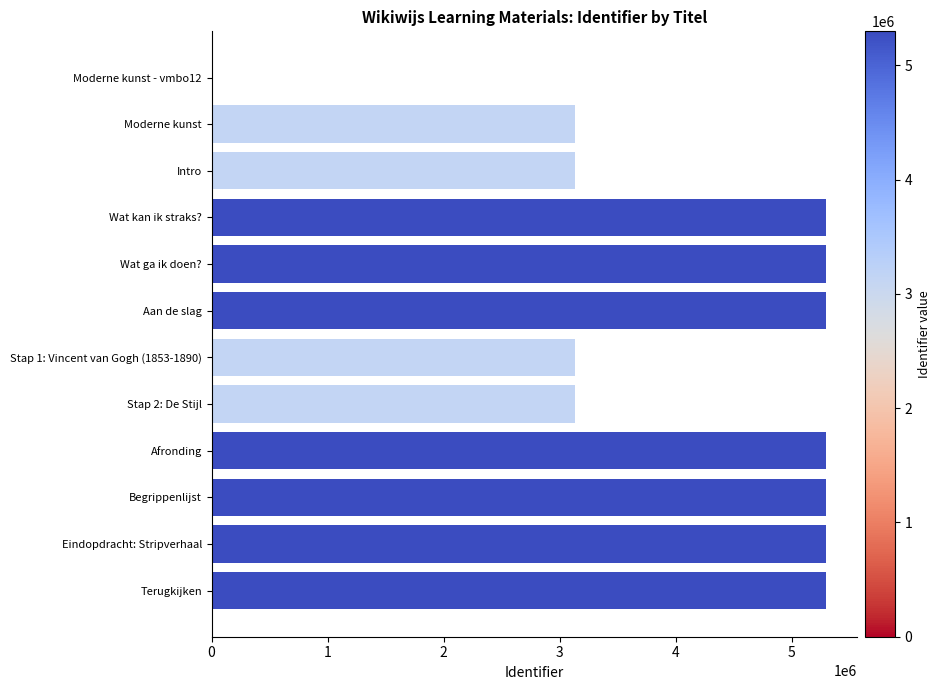

Is it true that the value at Wat ga ik doen? is 2055104?

False